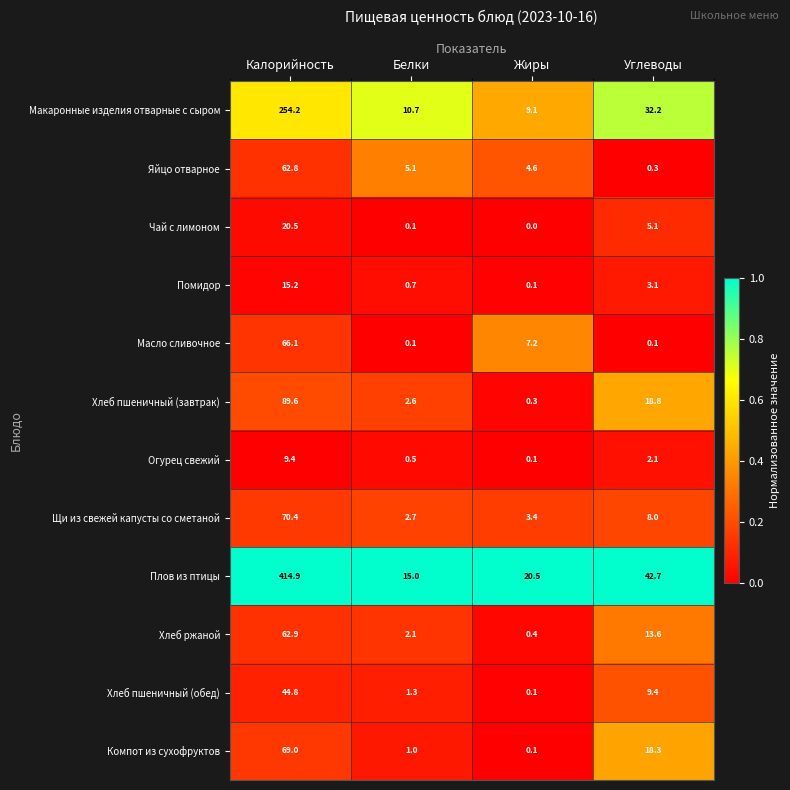

What is the difference between the maximum and minimum values in the Хлеб пшеничный (завтрак) series?

89.3